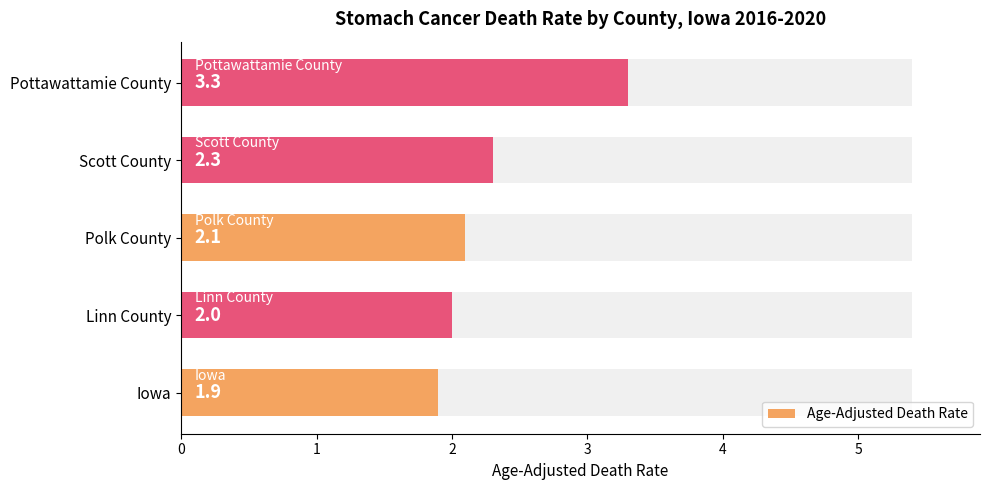

What is the average value?

2.3